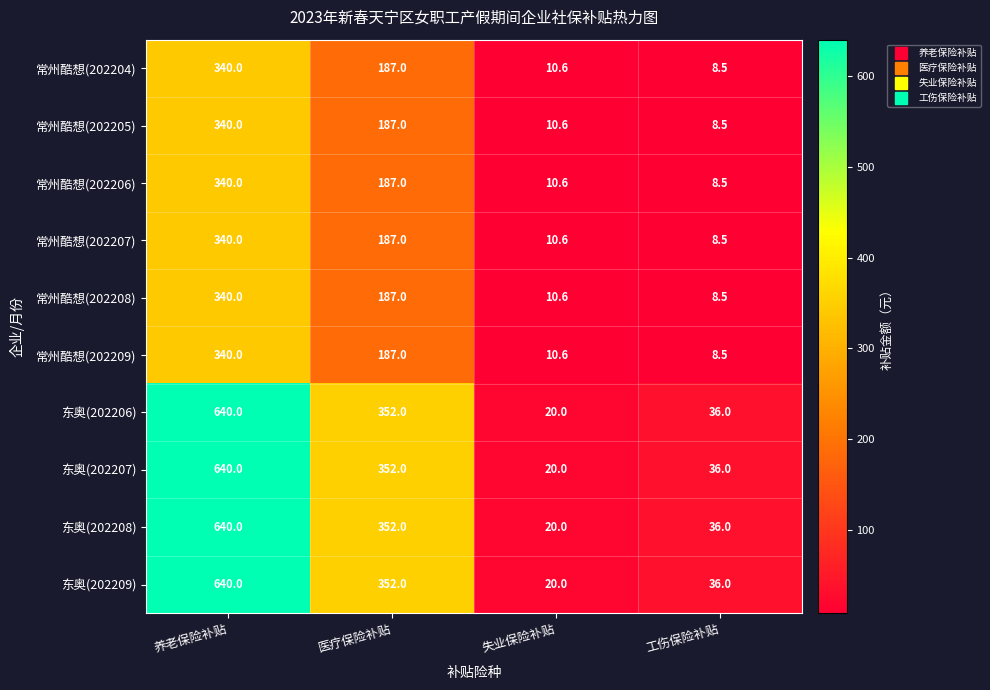

The value of 常州酷想(202207) at 工伤保险补贴 is 4.9. True or false?

False